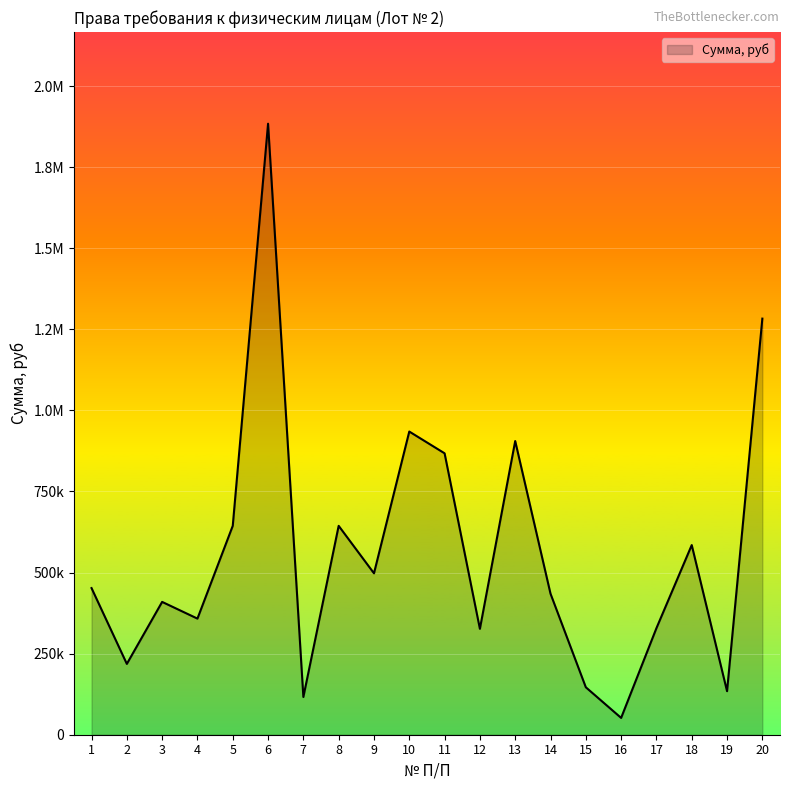

What is the change in value from 9 to 18?

+87042.1